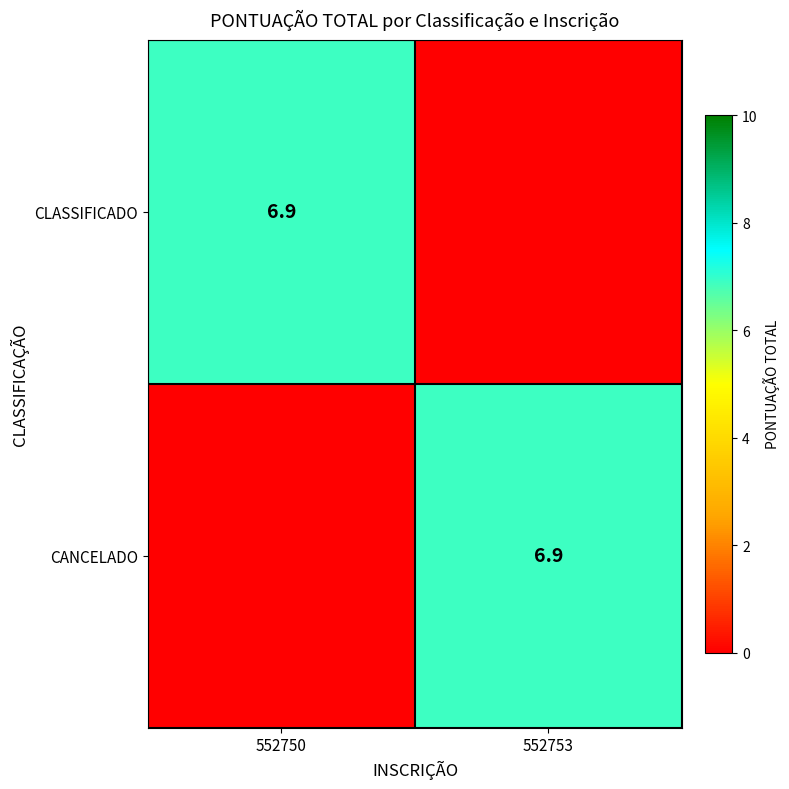

True or false: CLASSIFICADO has a value of 11.2 at 552750.

False